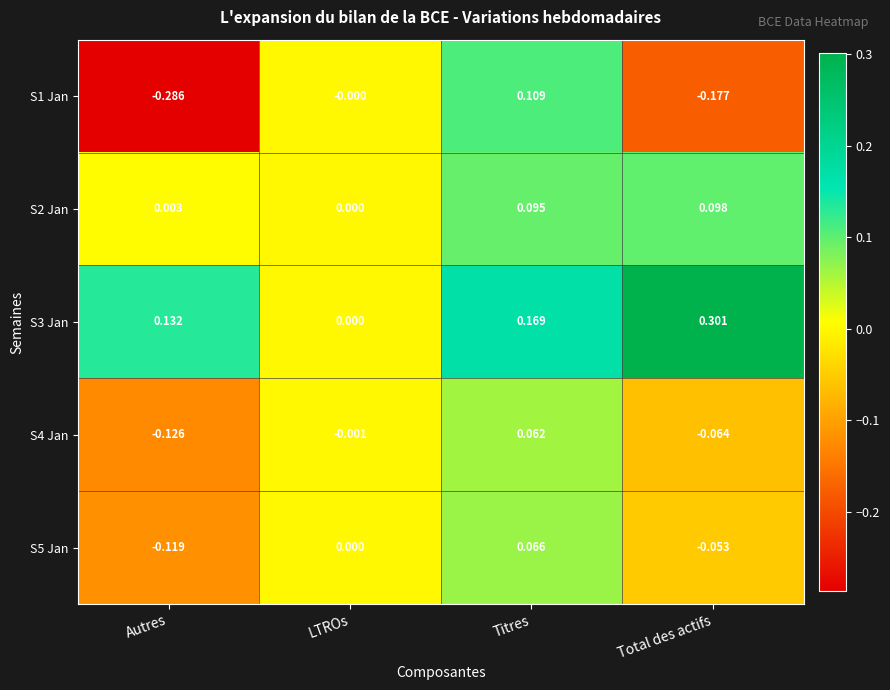

At which label does S4 Jan first exceed 0?

Titres